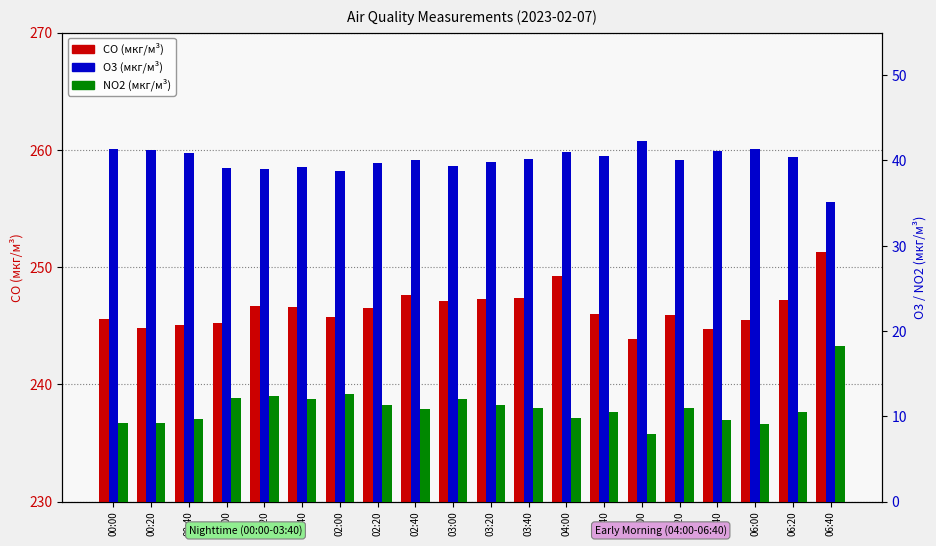

Rank the categories by NO2 (мкг/м³) value from highest to lowest.

06:40, 02:00, 01:20, 01:00, 01:40, 03:00, 03:20, 02:20, 03:40, 05:20, 02:40, 06:20, 04:40, 04:00, 00:40, 05:40, 00:00, 00:20, 06:00, 05:00